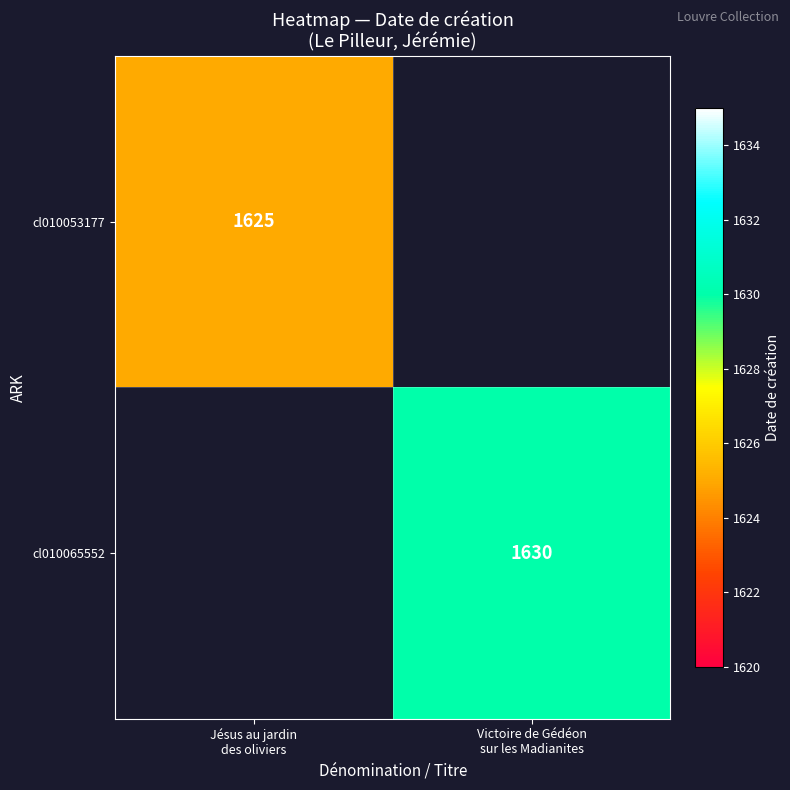

Is it true that cl010065552 equals 2509.2 at Victoire de Gédéon sur les Madianites?

False